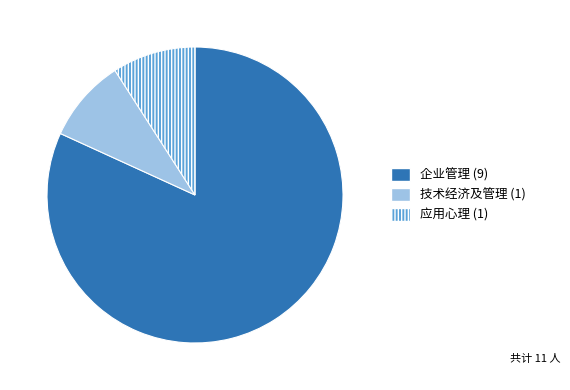

Is the sum of 技术经济及管理 and 企业管理 greater than half?

Yes